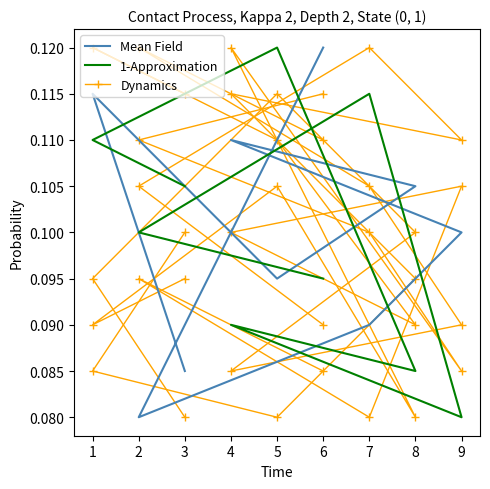

Reading left to right, list all the values displayed in this chart.

Mean Field: 0.1	0.1	0.1	0.1	0.1	0.1	0.1	0.1	0.1
1-Approximation: 0.1	0.1	0.1	0.1	0.1	0.1	0.1	0.1	0.1
Dynamics: 0.1	0.1	0.1	0.1	0.1	0.1	0.1	0.1	0.1